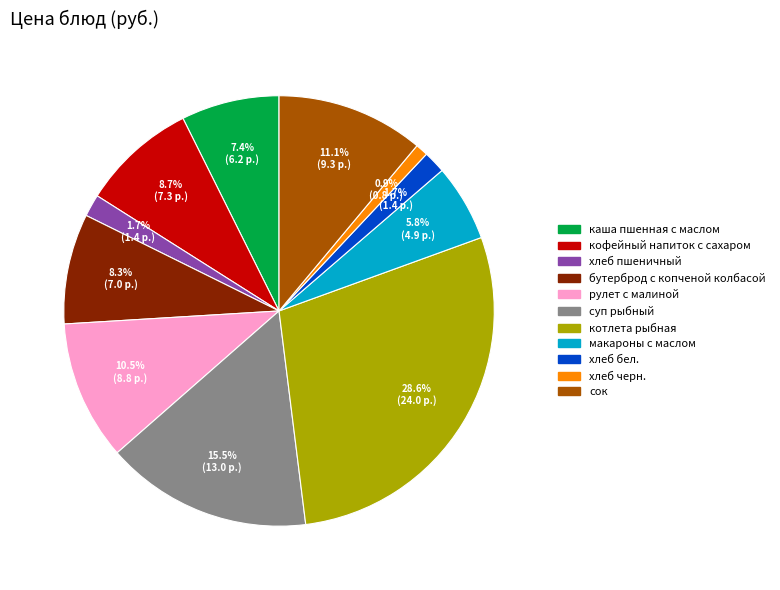

What portion of the pie excludes хлеб пшеничный?

98.3%